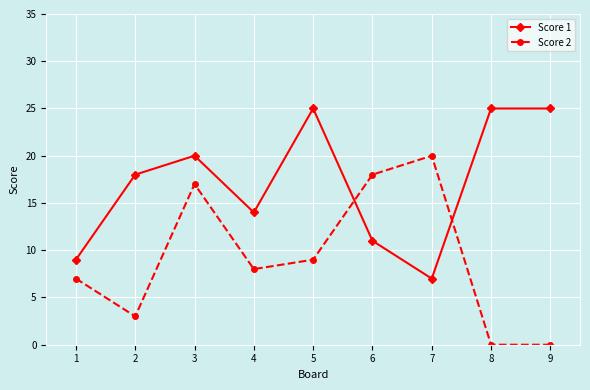

Which series has the largest range (max minus min)?

Score 2